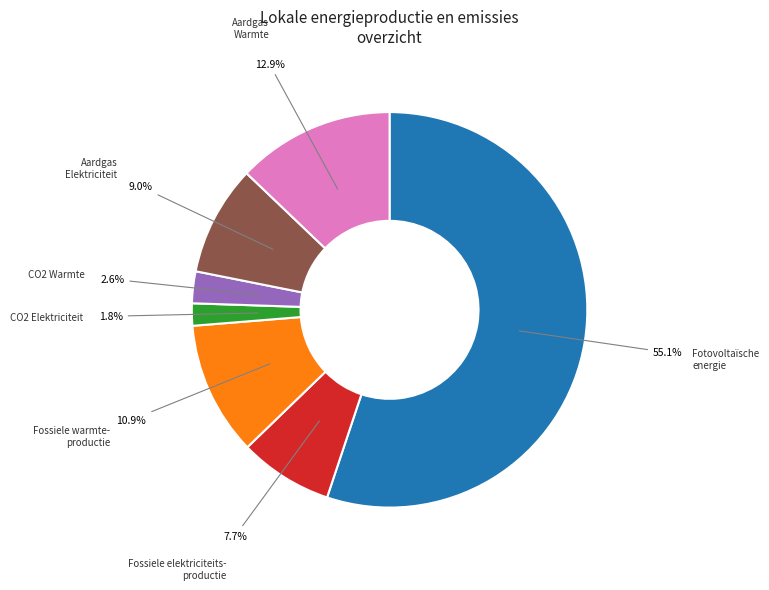

Is there a majority slice in this chart?

Yes